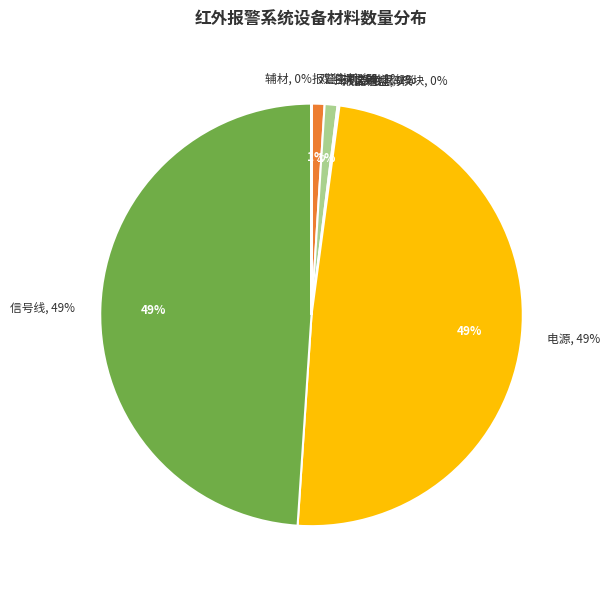

To the nearest percent, what is the combined percentage of 双鉴探测器 and 辅材?

1%